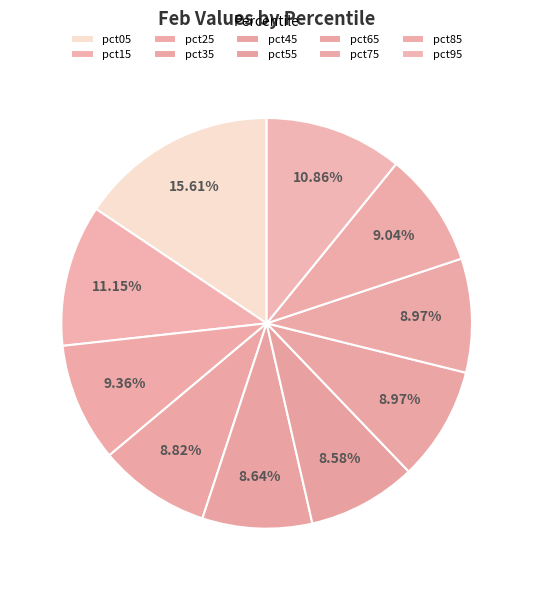

What is the largest slice in the pie chart?

pct05